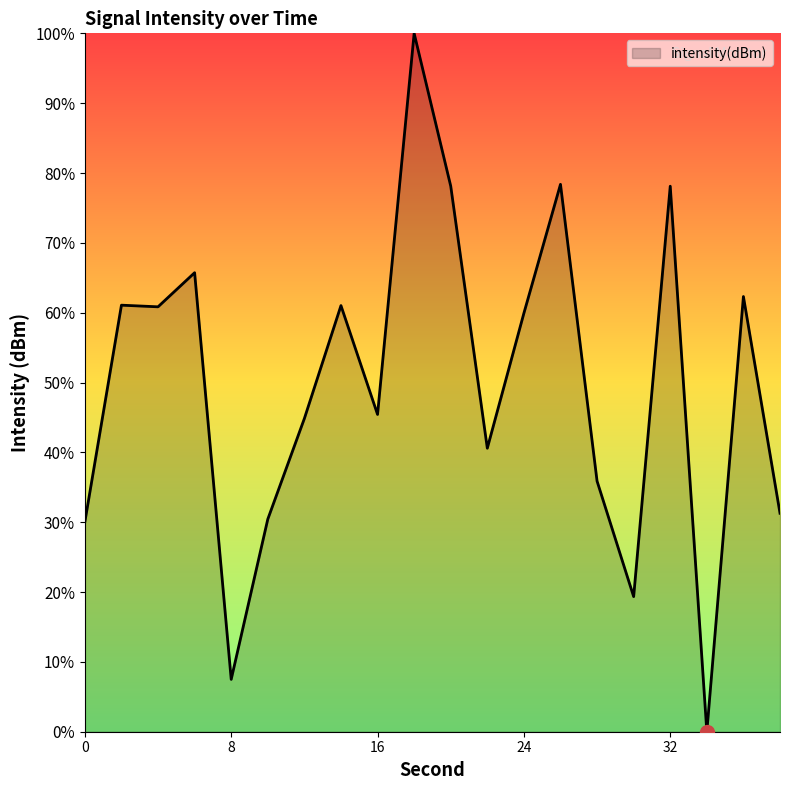

What is the maximum value shown in the chart?

100.0